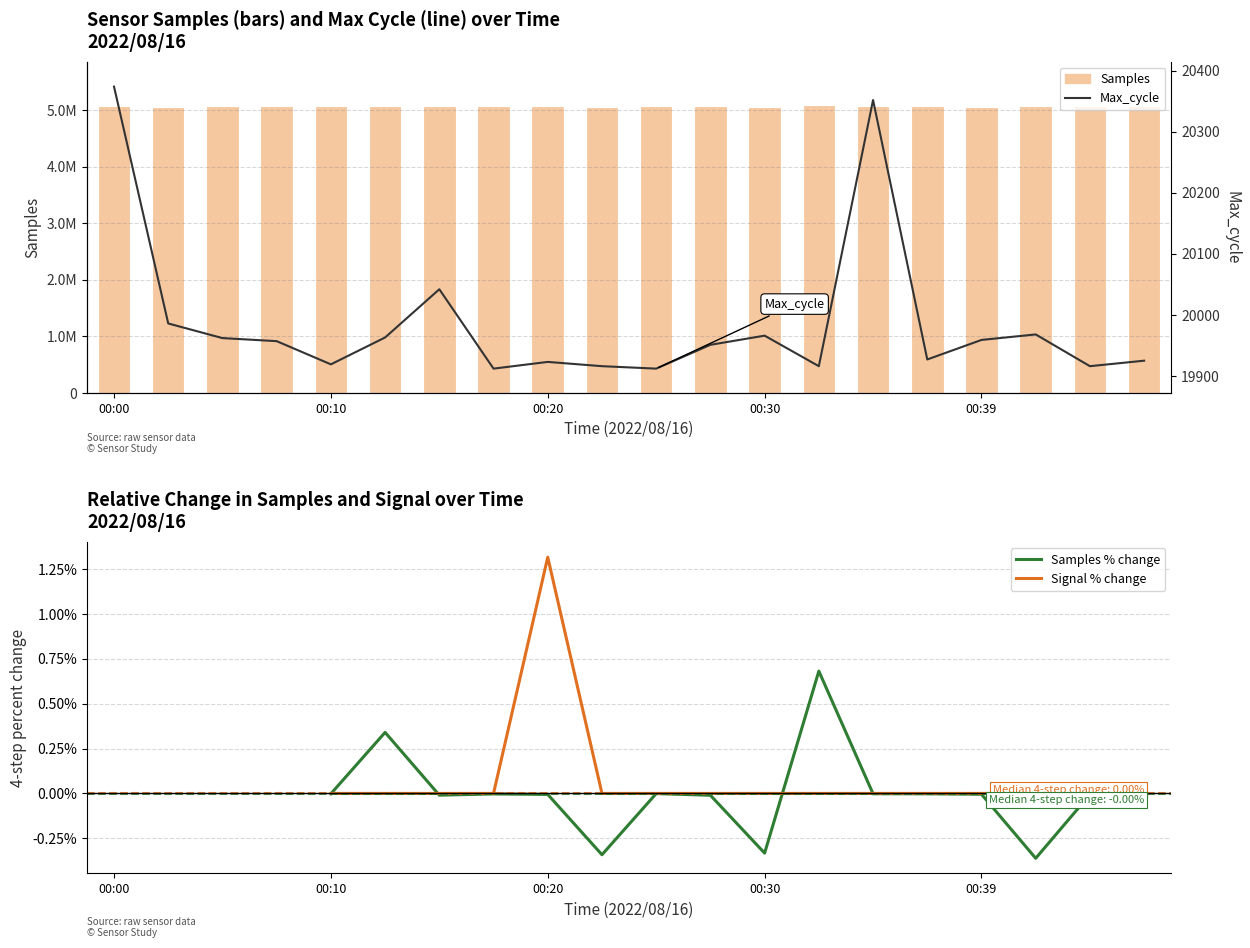

How many data points does each series have?

20